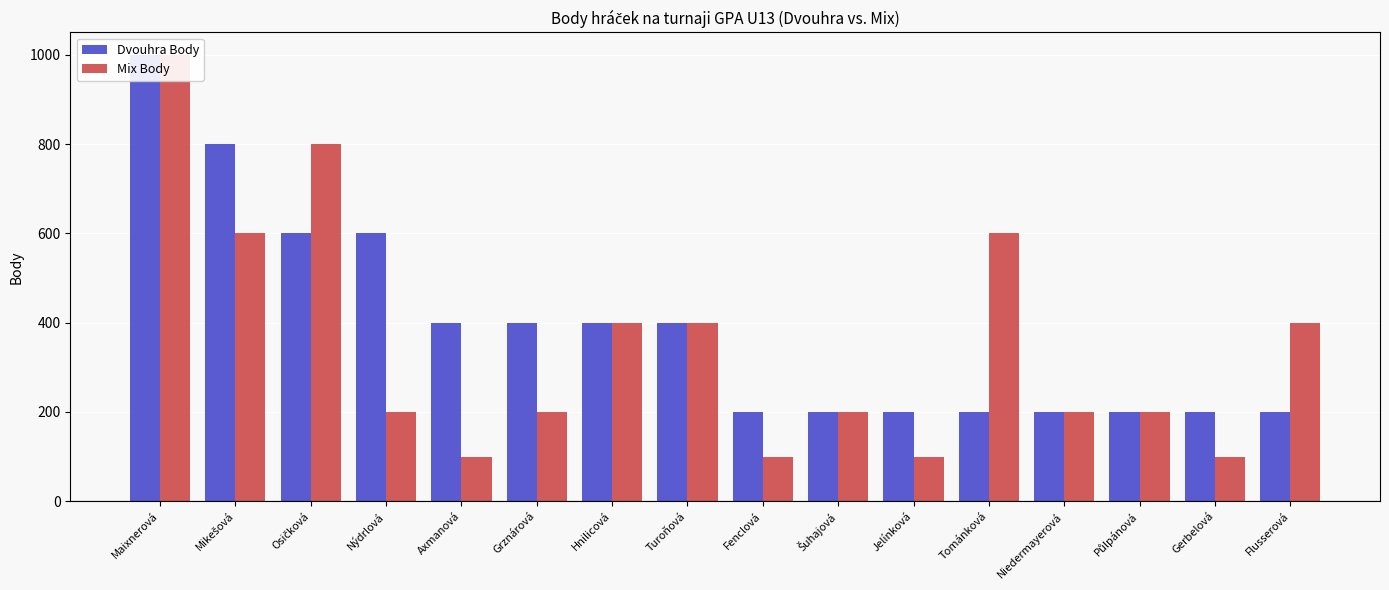

Reading left to right, transcribe all the data shown in this chart.

Dvouhra Body: Maixnerová=1000	Mikešová=800	Osičková=600	Nýdrlová=600	Axmanová=400	Grznárová=400	Hnilicová=400	Turoňová=400	Fenclová=200	Šuhajová=200	Jelínková=200	Tománková=200	Niedermayerová=200	Půlpánová=200	Gerbelová=200	Flusserová=200
Mix Body: Maixnerová=1000	Mikešová=600	Osičková=800	Nýdrlová=200	Axmanová=100	Grznárová=200	Hnilicová=400	Turoňová=400	Fenclová=100	Šuhajová=200	Jelínková=100	Tománková=600	Niedermayerová=200	Půlpánová=200	Gerbelová=100	Flusserová=400